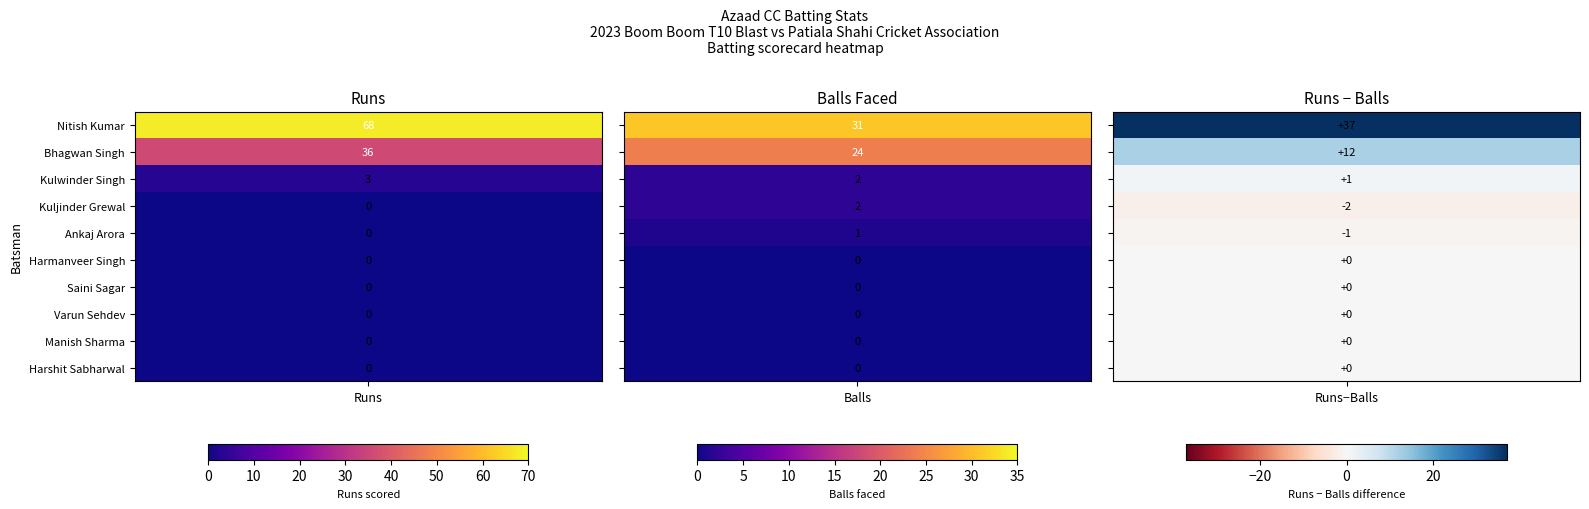

List the series in order of their peak value, lowest first.

Harmanveer Singh, Saini Sagar, Varun Sehdev, Manish Sharma, Harshit Sabharwal, Ankaj Arora, Kuljinder Grewal, Kulwinder Singh, Bhagwan Singh, Nitish Kumar